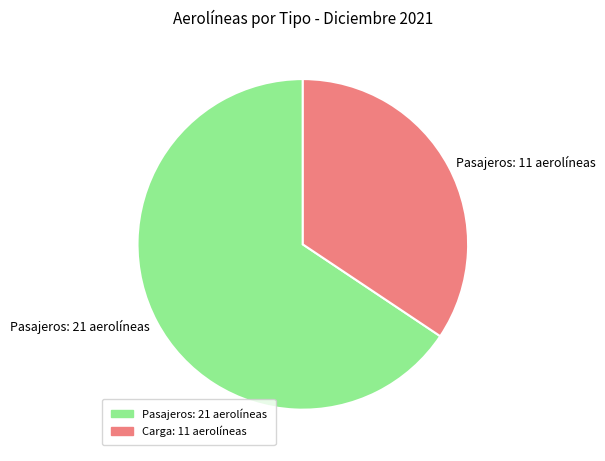

Which slice is the smallest?

Pasajeros: 11 aerolíneas